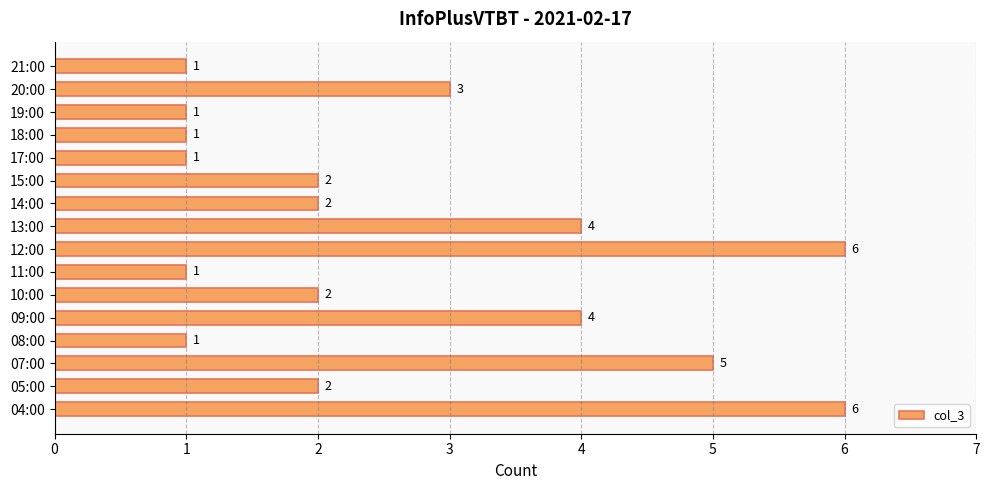

What is the difference between the maximum and second lowest values?

5